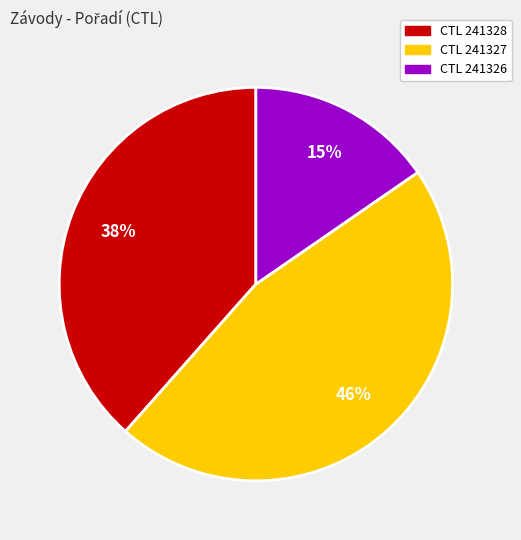

Is there a majority slice in this chart?

No